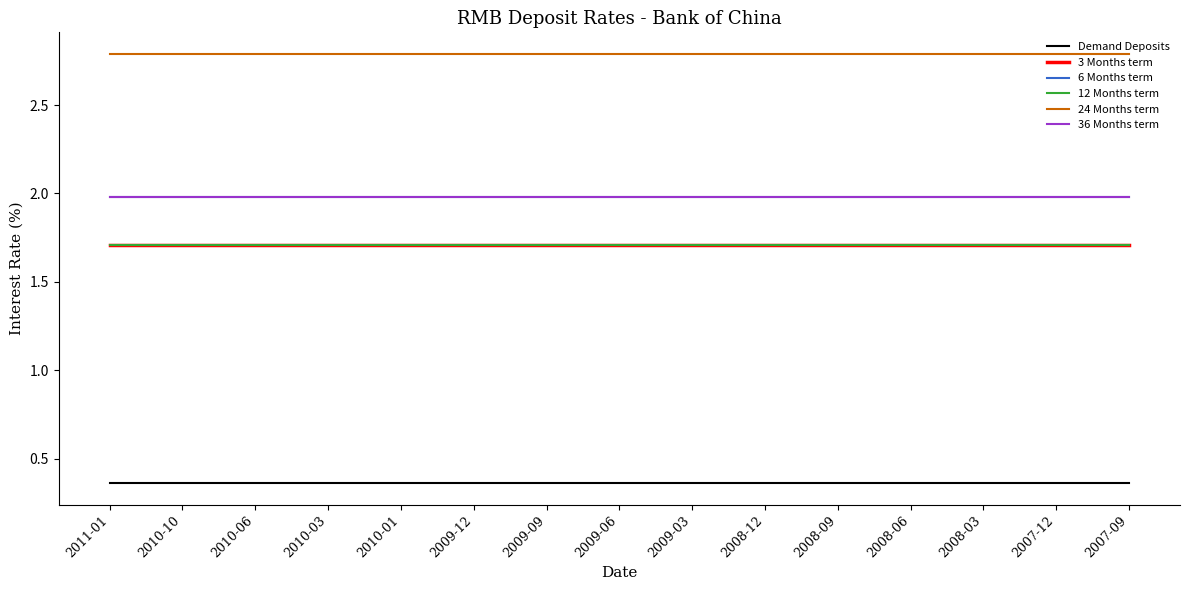

What is the maximum value for 3 Months term?

1.7